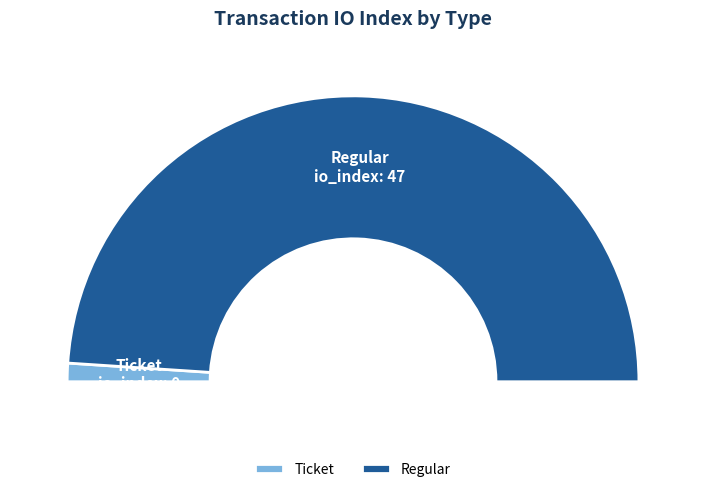

Rank the categories by value from lowest to highest.

Ticket, Regular